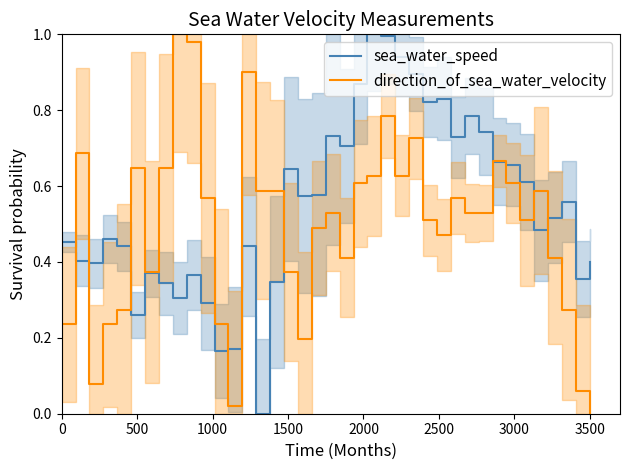

What is the label of the 37th point from the right?

1000